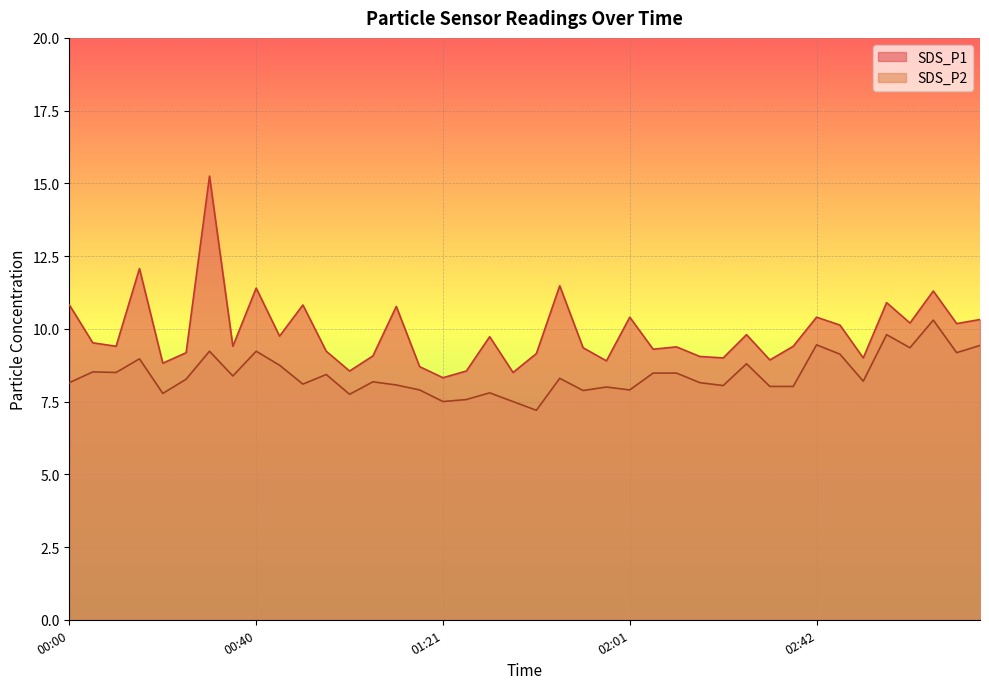

Reading left to right, transcribe all the data shown in this chart.

SDS_P1: 00:00=10.8	00:05=9.5	00:10=9.4	00:15=12.1	00:20=8.8	00:25=9.2	00:30=15.2	00:35=9.4	00:40=11.4	00:45=9.8	00:50=10.8	00:55=9.2	01:01=8.6	01:06=9.1	01:11=10.8	01:16=8.7	01:21=8.3	01:26=8.6	01:31=9.7	01:36=8.5	01:41=9.2	01:46=11.5	01:51=9.3	01:56=8.9	02:01=10.4	02:06=9.3	02:11=9.4	02:16=9.1	02:21=9.0	02:26=9.8	02:32=8.9	02:36=9.4	02:42=10.4	02:47=10.1	02:52=9.0	02:57=10.9	03:02=10.2	03:07=11.3	03:12=10.2	03:17=10.3
SDS_P2: 00:00=8.2	00:05=8.5	00:10=8.5	00:15=9.0	00:20=7.8	00:25=8.3	00:30=9.2	00:35=8.4	00:40=9.2	00:45=8.8	00:50=8.1	00:55=8.4	01:01=7.8	01:06=8.2	01:11=8.1	01:16=7.9	01:21=7.5	01:26=7.6	01:31=7.8	01:36=7.5	01:41=7.2	01:46=8.3	01:51=7.9	01:56=8.0	02:01=7.9	02:06=8.5	02:11=8.5	02:16=8.2	02:21=8.1	02:26=8.8	02:32=8.0	02:36=8.0	02:42=9.4	02:47=9.1	02:52=8.2	02:57=9.8	03:02=9.3	03:07=10.3	03:12=9.2	03:17=9.4